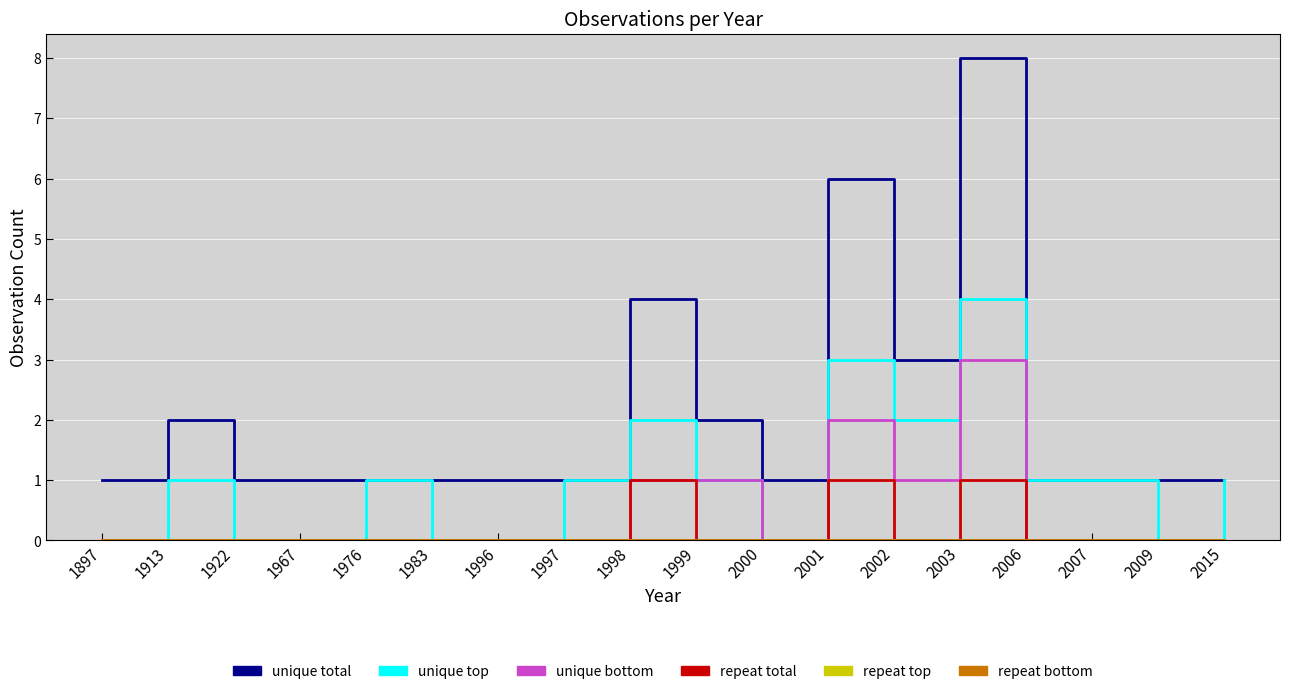

Which series has the largest total across all categories?

unique total